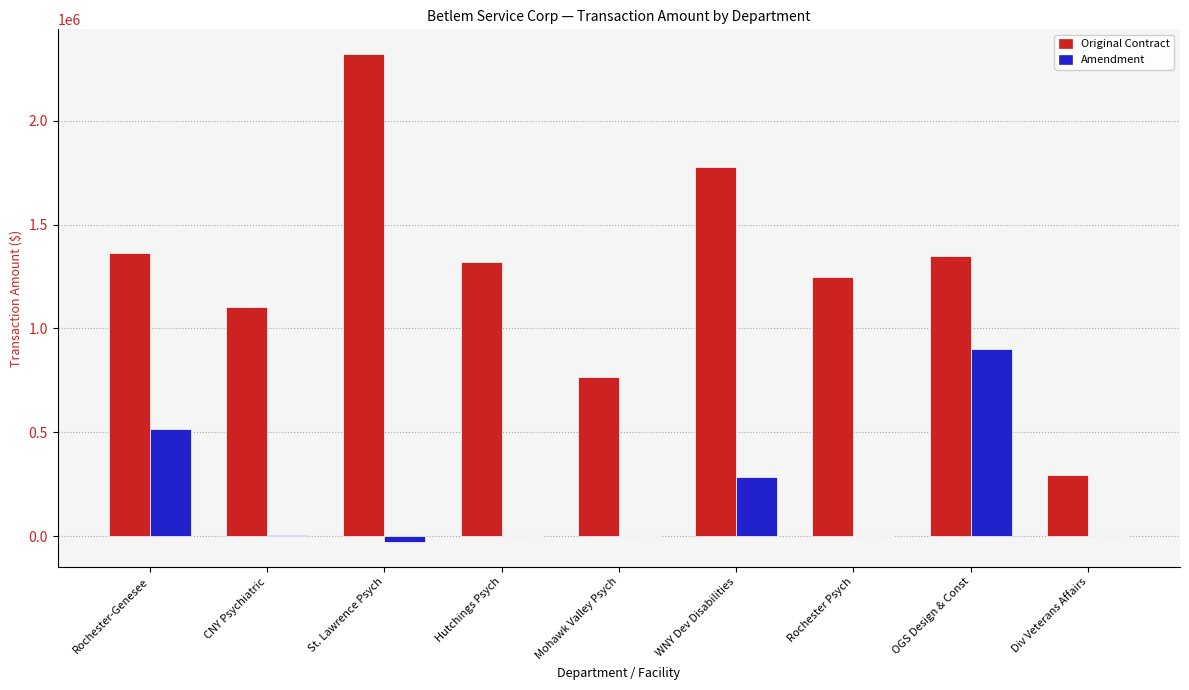

At which label does Amendment reach its peak?

OGS Design & Const